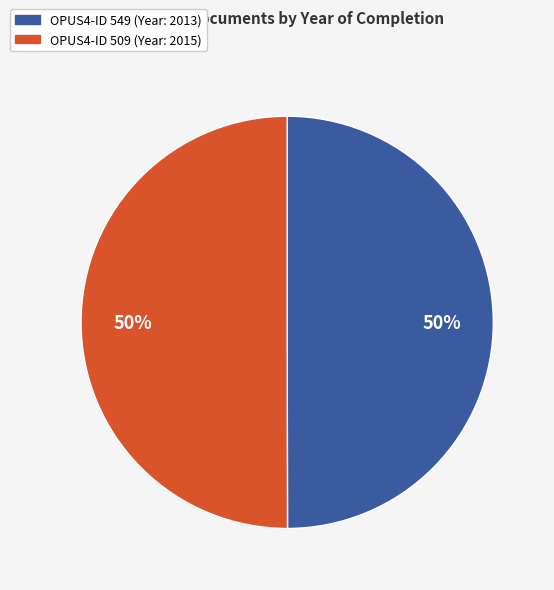

To the nearest percent, what is the average slice percentage?

50%